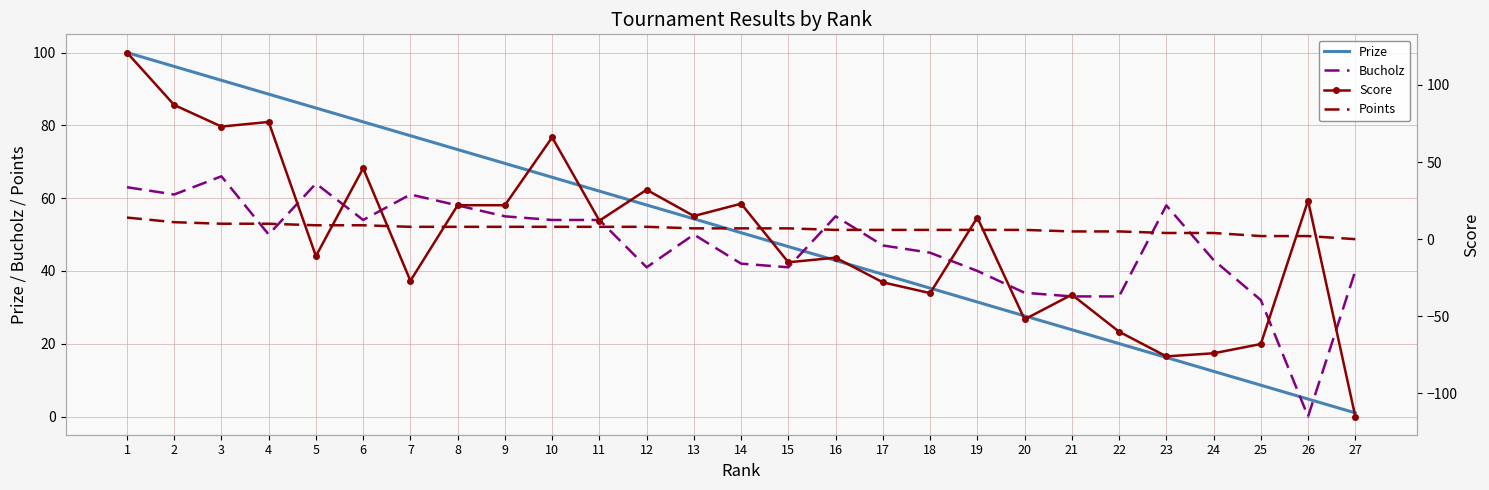

Which series has the widest spread of values?

Score